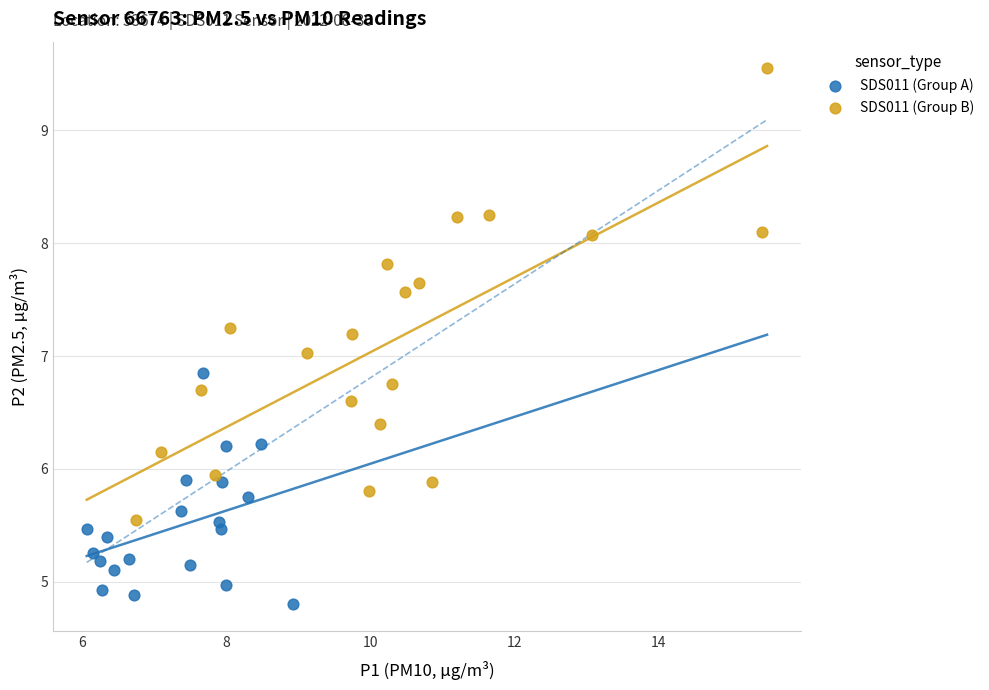

Which series contains the lowest Y value?

SDS011 (Group A)